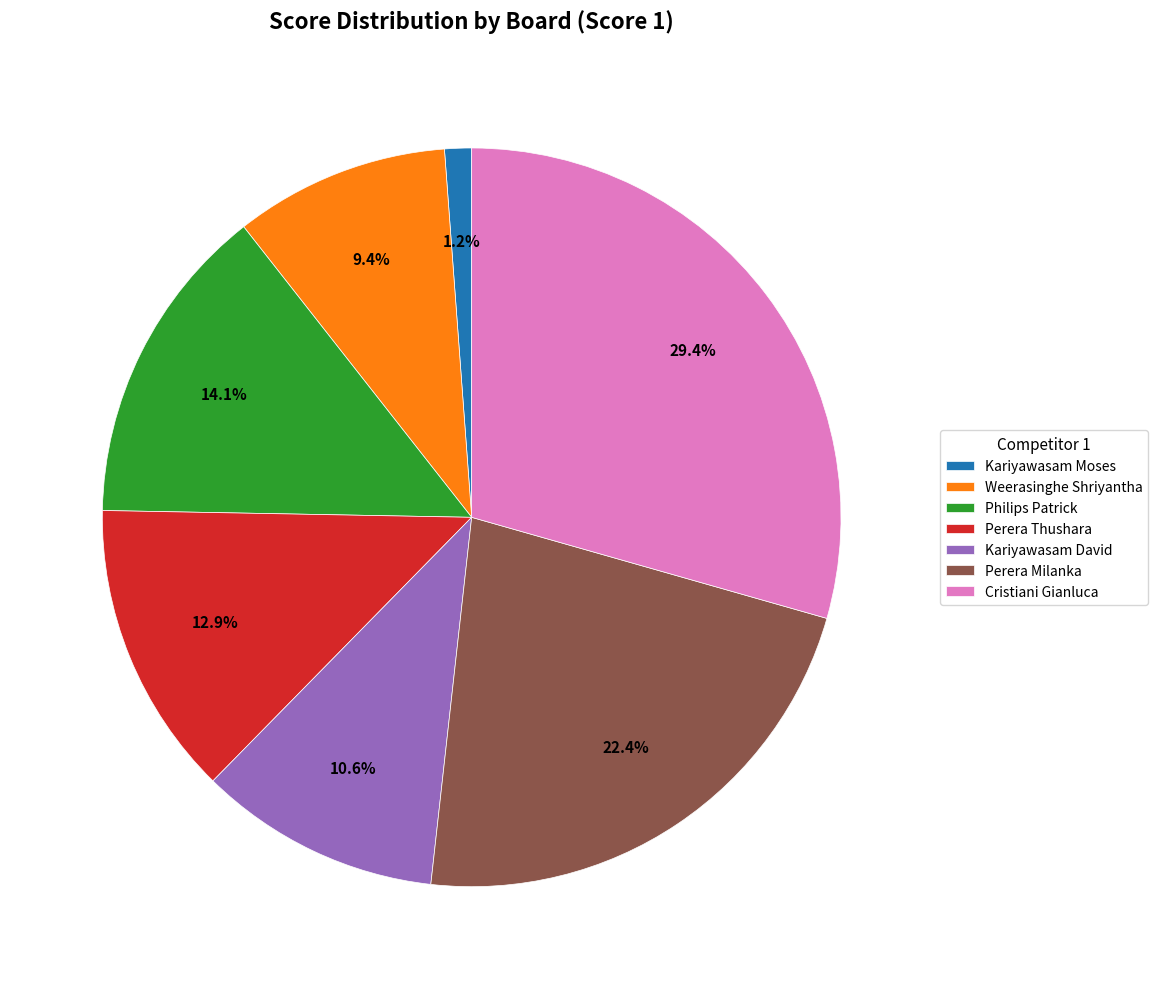

What percentage is NOT represented by Kariyawasam David?

89.4%